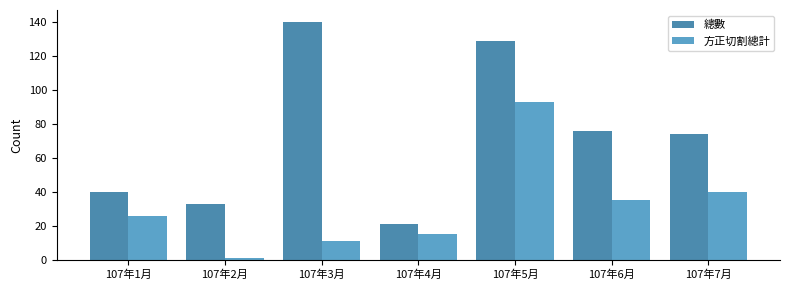

Between 107年6月 and 107年3月, which is larger?

107年3月